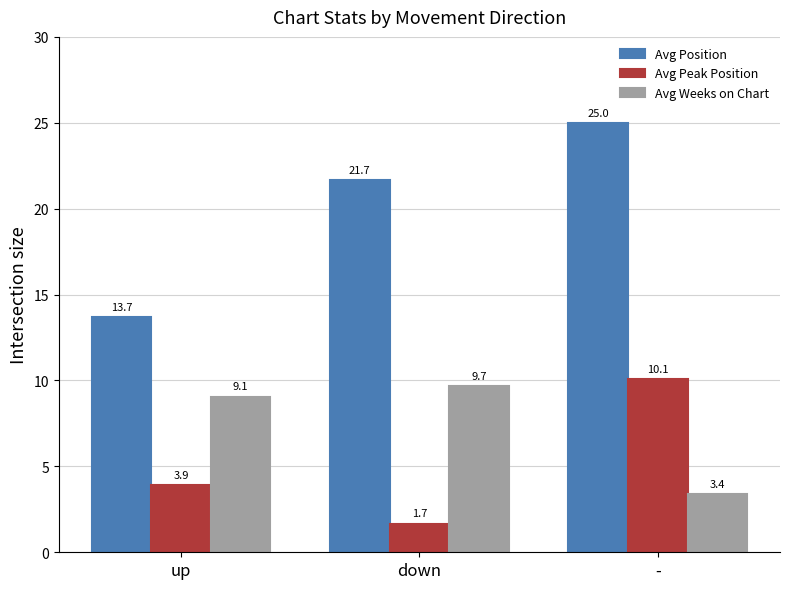

What are all the series names shown in the legend?

Avg Position, Avg Peak Position, Avg Weeks on Chart